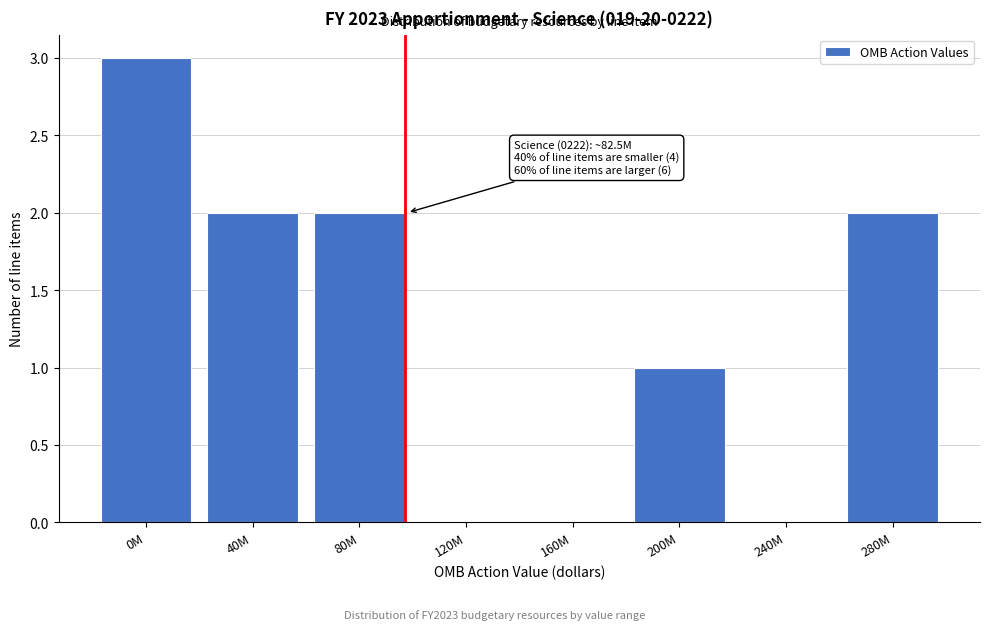

Reading left to right, what are all the values shown in this chart?

0M=3	40M=2	80M=2	120M=0	160M=0	200M=1	240M=0	280M=2